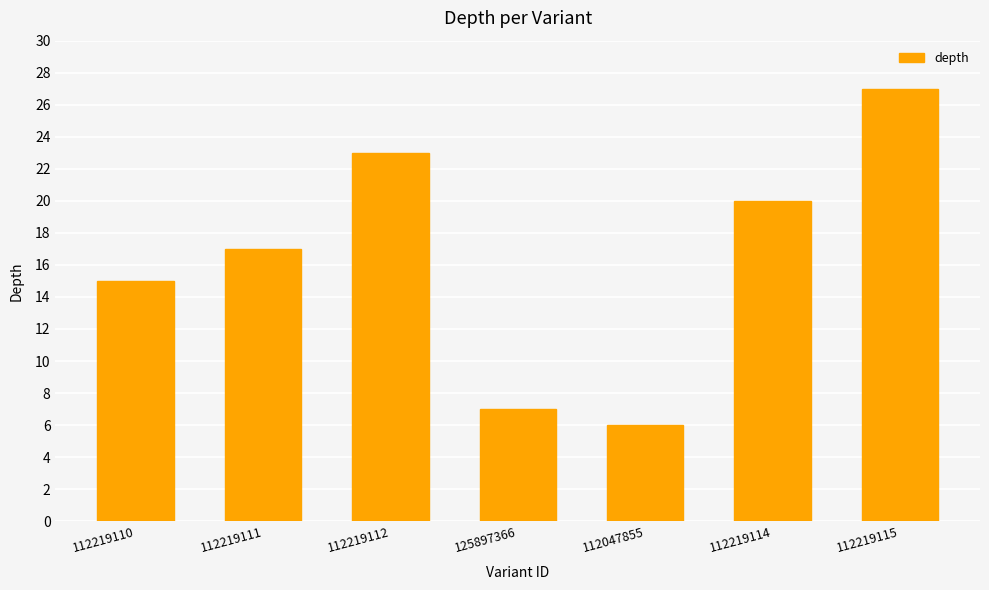

Reading left to right, extract all data points from this chart.

112219110=15	112219111=17	112219112=23	125897366=7	112047855=6	112219114=20	112219115=27